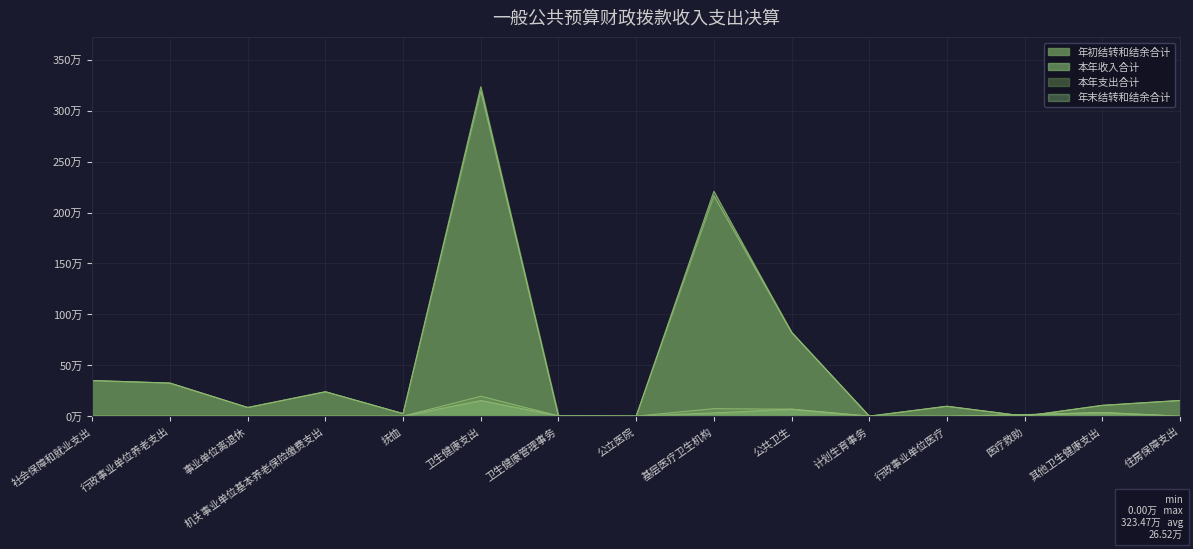

In 本年支出合计, how many points are higher than both neighbors (excluding endpoints)?

4